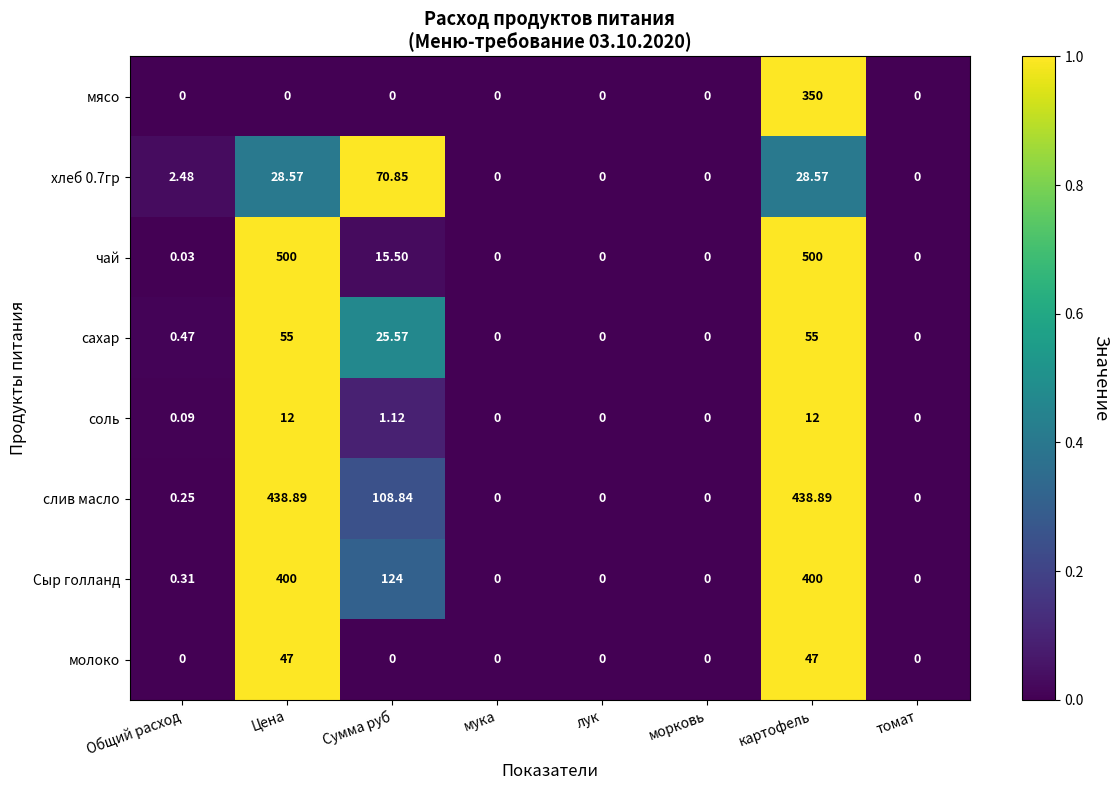

Where is чай nearest to the value 250?

Сумма руб